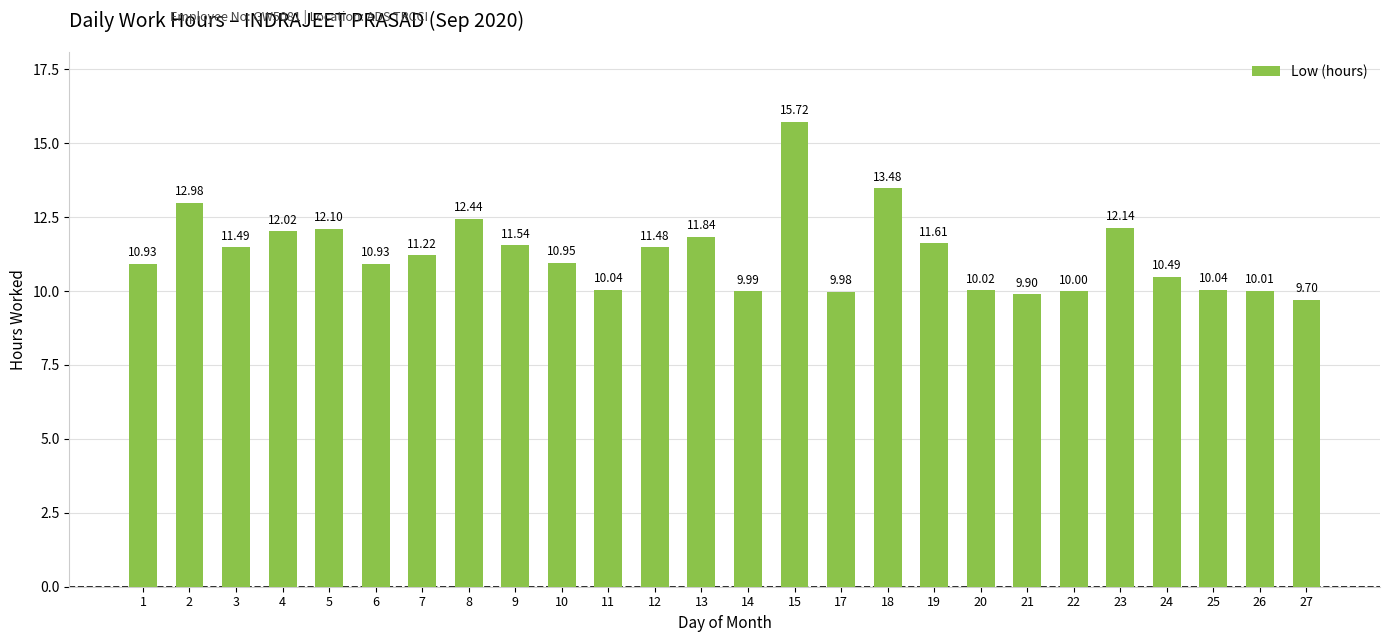

Does the chart contain any negative values?

No